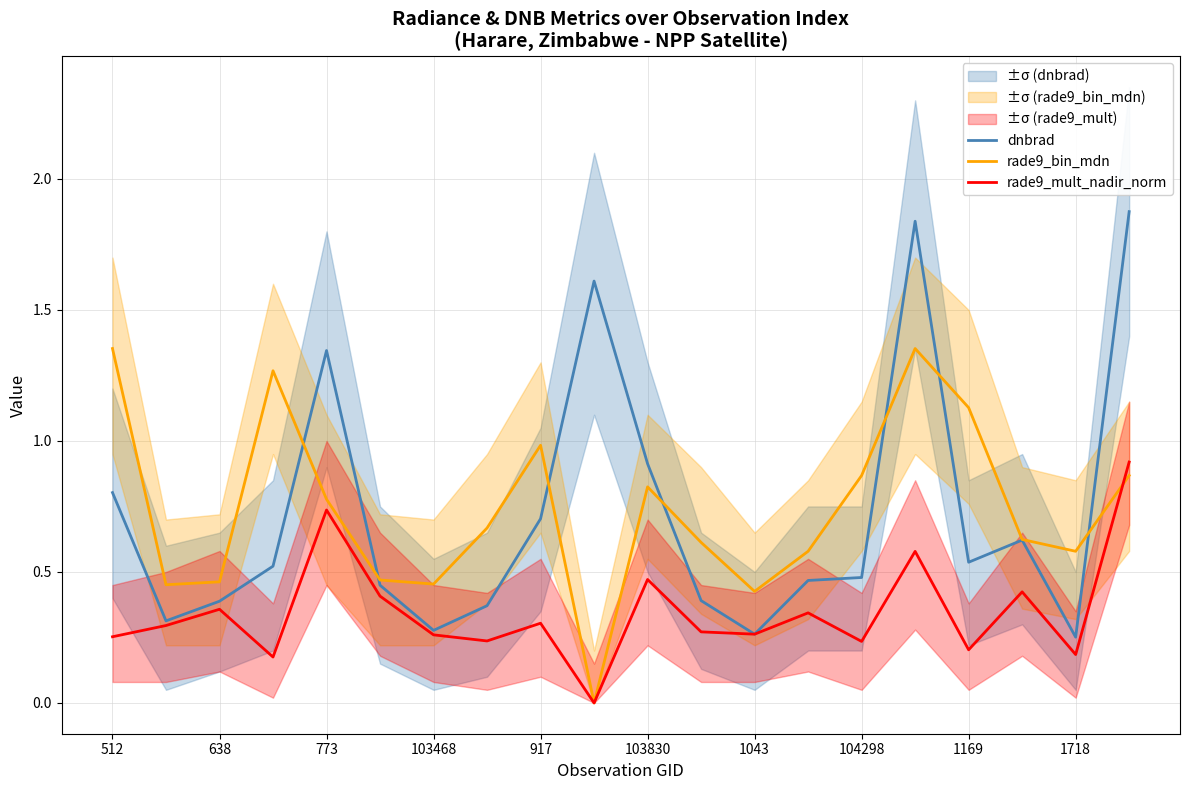

The value of dnbrad at 17 is 0.1. True or false?

False